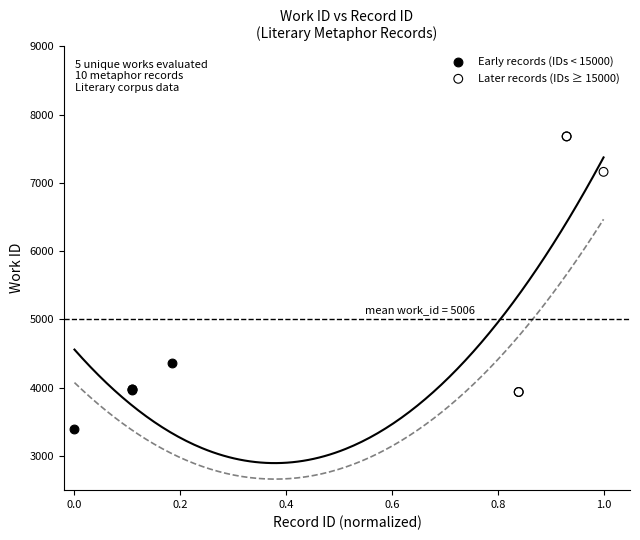

Which series contains the lowest Y value?

Early records (IDs < 15000)